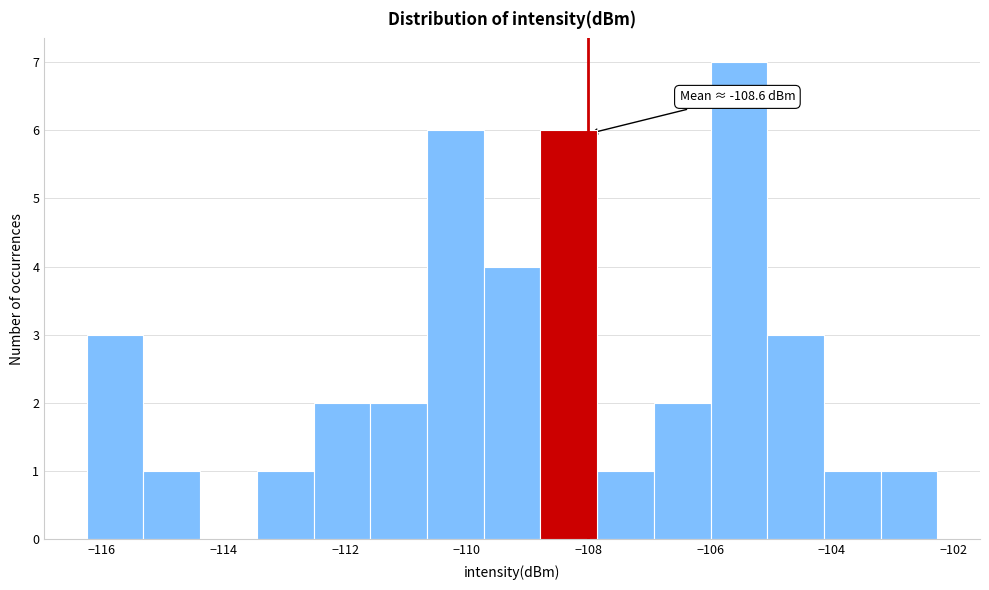

Which range on the x-axis has the tallest bar?

-106.0 to -105.0